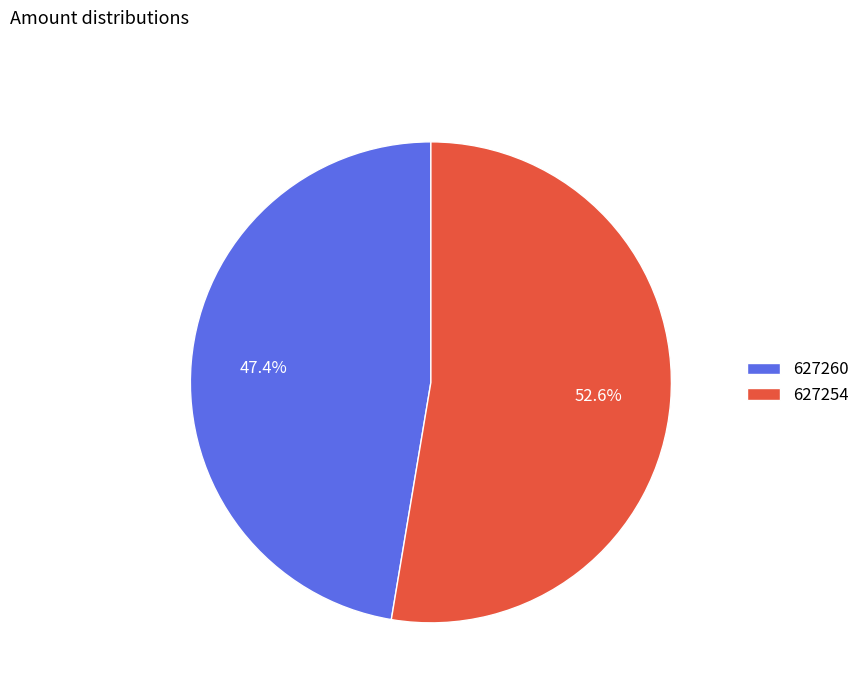

Approximately how many times larger is the value at 627260 compared to 627254?

0.9